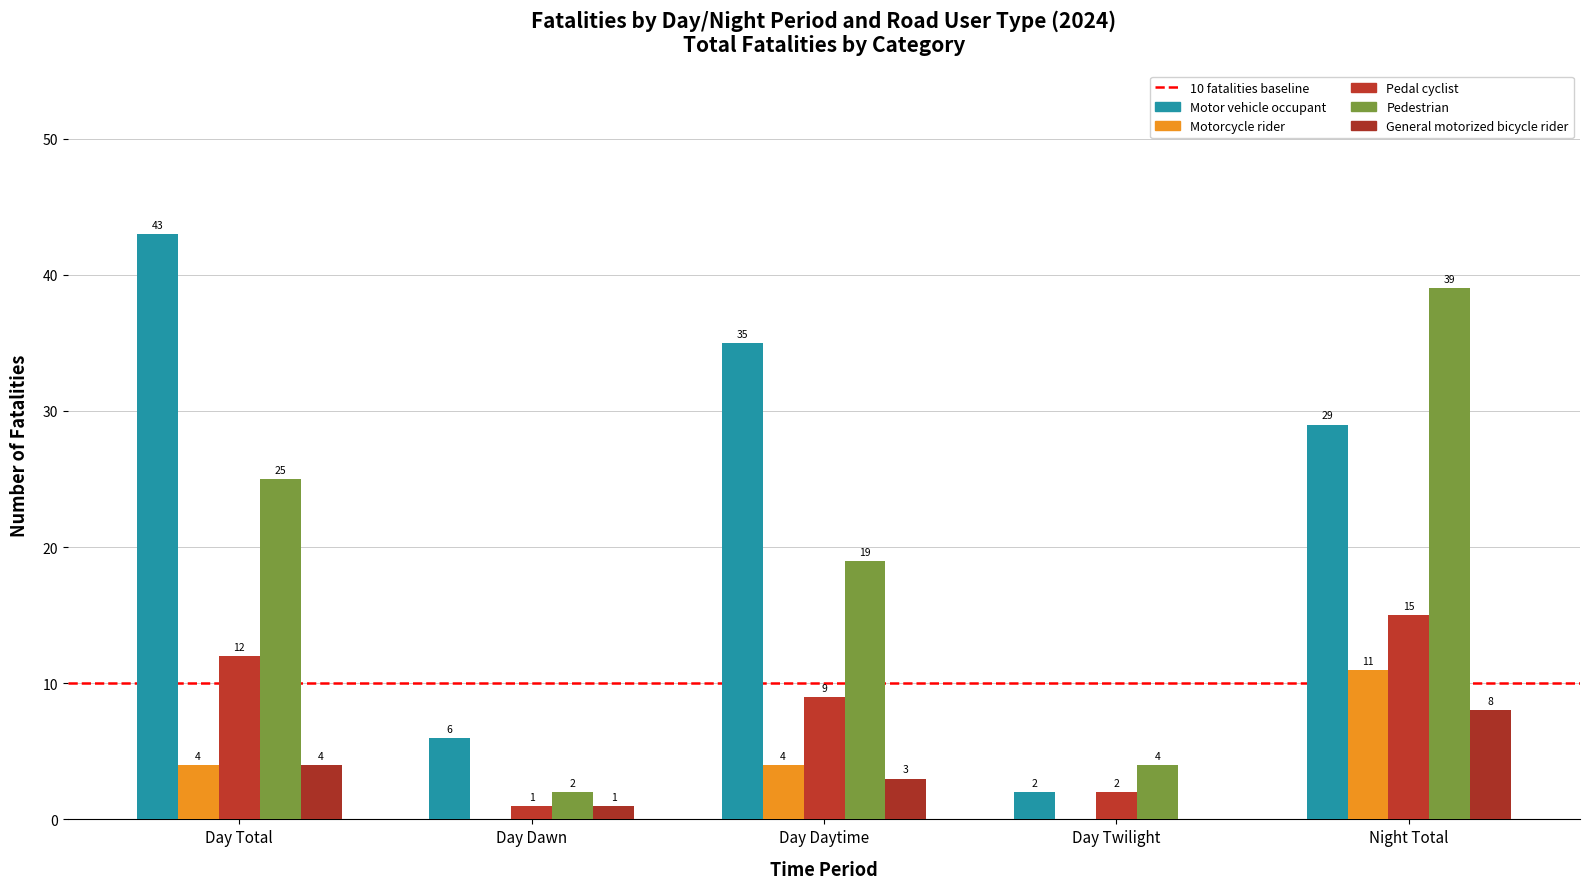

What is the label of the 1st bar from the left?

Day Total